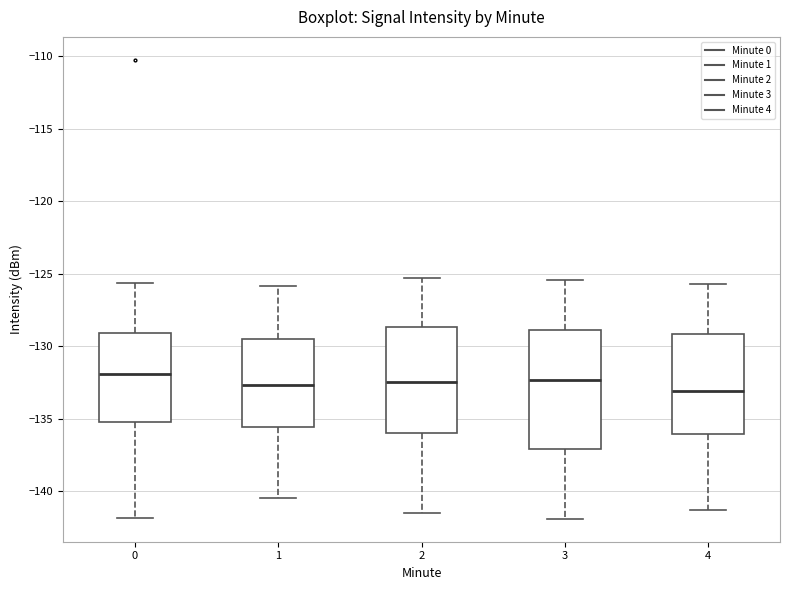

Reading left to right, transcribe this box plot: for each box, give where its median line is, the range the box spans, and where its two whiskers end, as read against the y-axis. The values are not printed on the chart, so give them approximately, as read against the axis.

0: median -132.0, box -135.0 to -129.0, whiskers -142.0 to -125.5
1: median -132.5, box -135.5 to -129.5, whiskers -140.5 to -126.0
2: median -132.5, box -136.0 to -128.5, whiskers -141.5 to -125.5
3: median -132.5, box -137.0 to -129.0, whiskers -142.0 to -125.5
4: median -133.0, box -136.0 to -129.0, whiskers -141.5 to -125.5